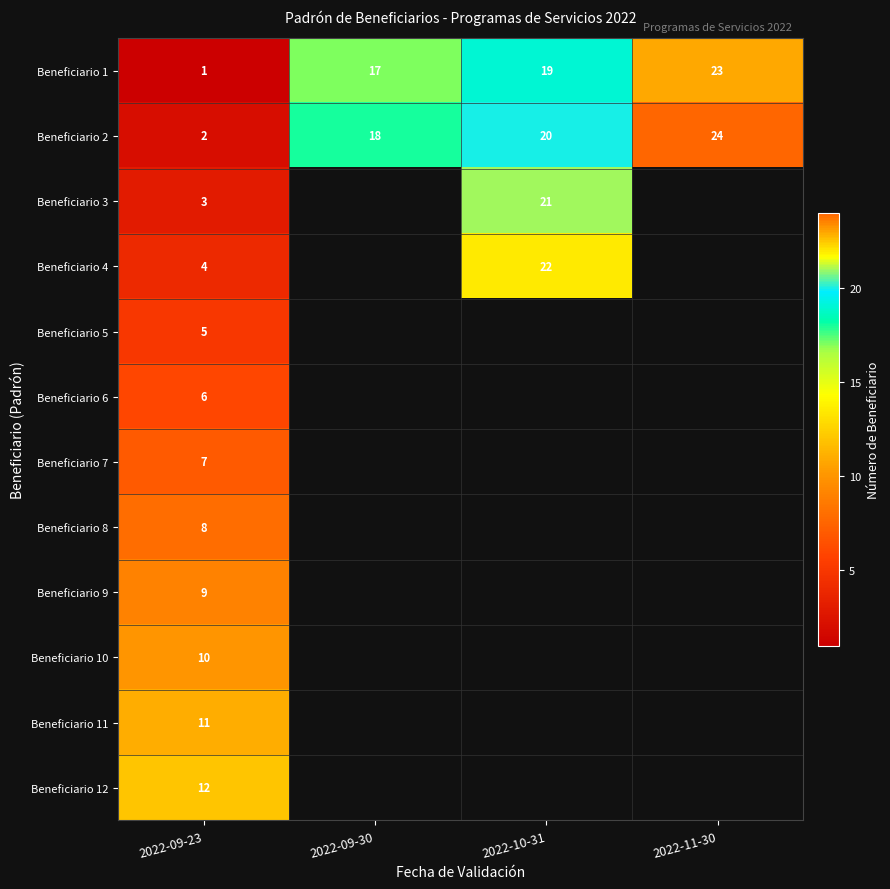

What is the difference between the maximum and minimum values in the Beneficiario 2 series?

22